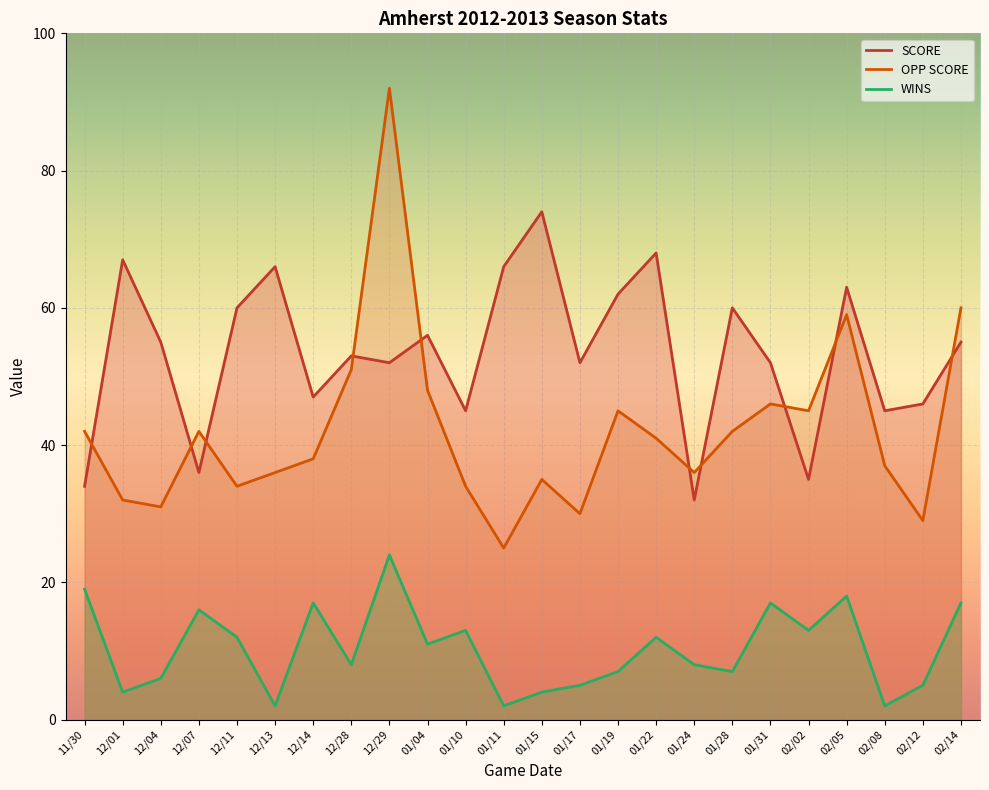

Where is the first local minimum for OPP SCORE?

12/04